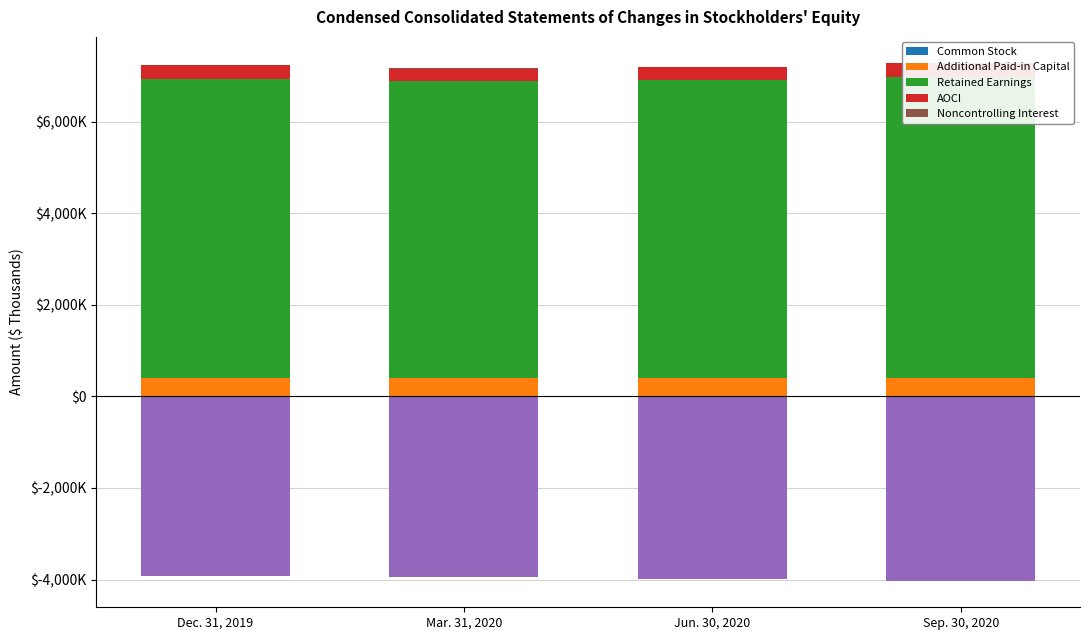

What is the total value across all series at Mar. 31, 2020?

7161267